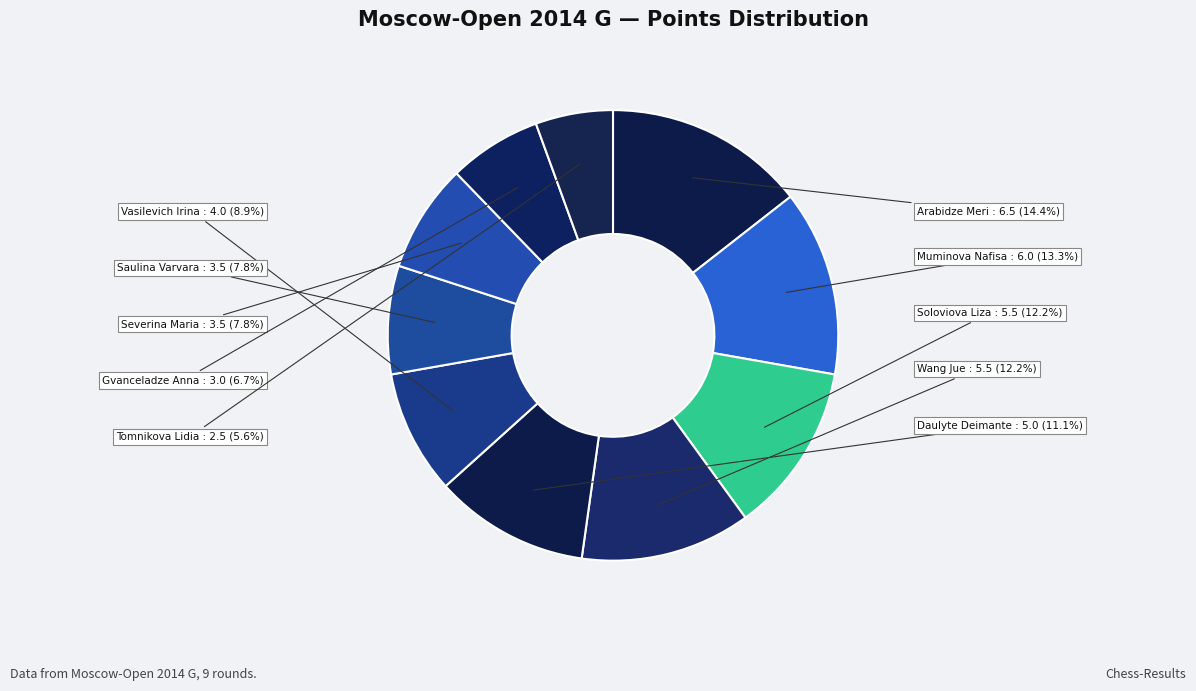

Which category has the biggest portion of the pie?

Arabidze Meri